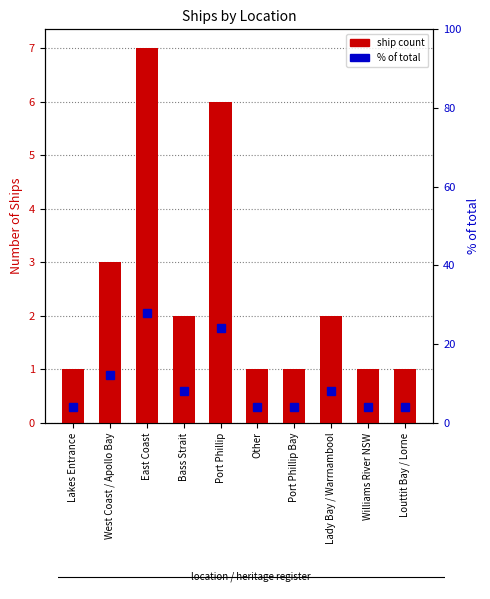

What position from the right is East Coast?

8